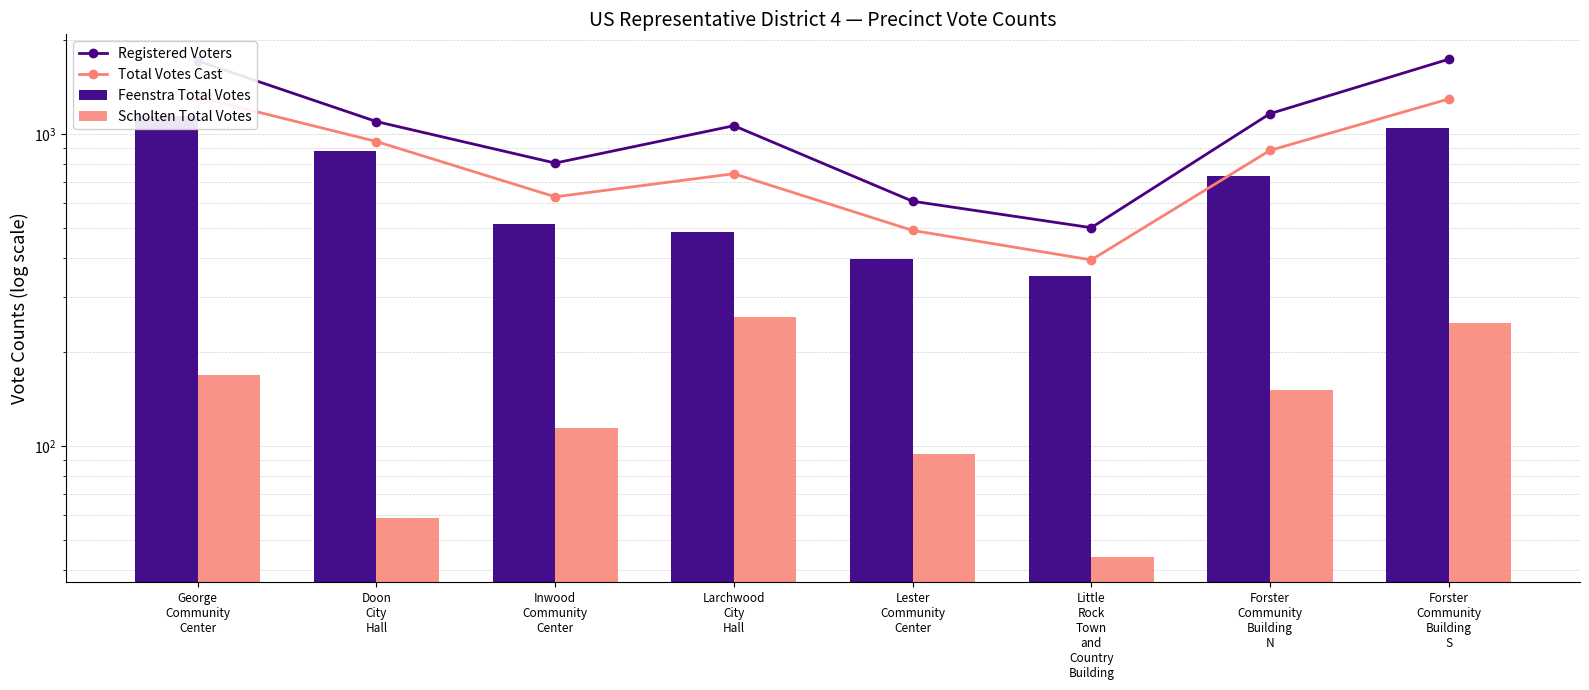

At which category is the sum across all series the highest?

George
Community
Center